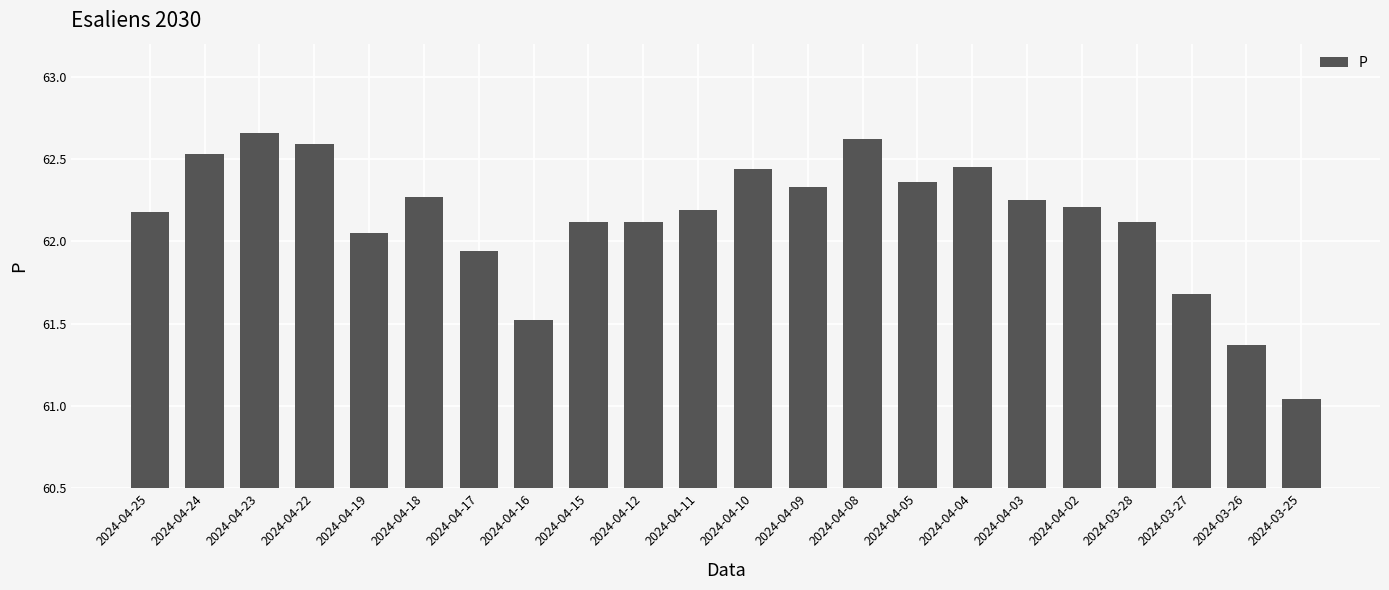

What position from the left is 2024-04-25?

1